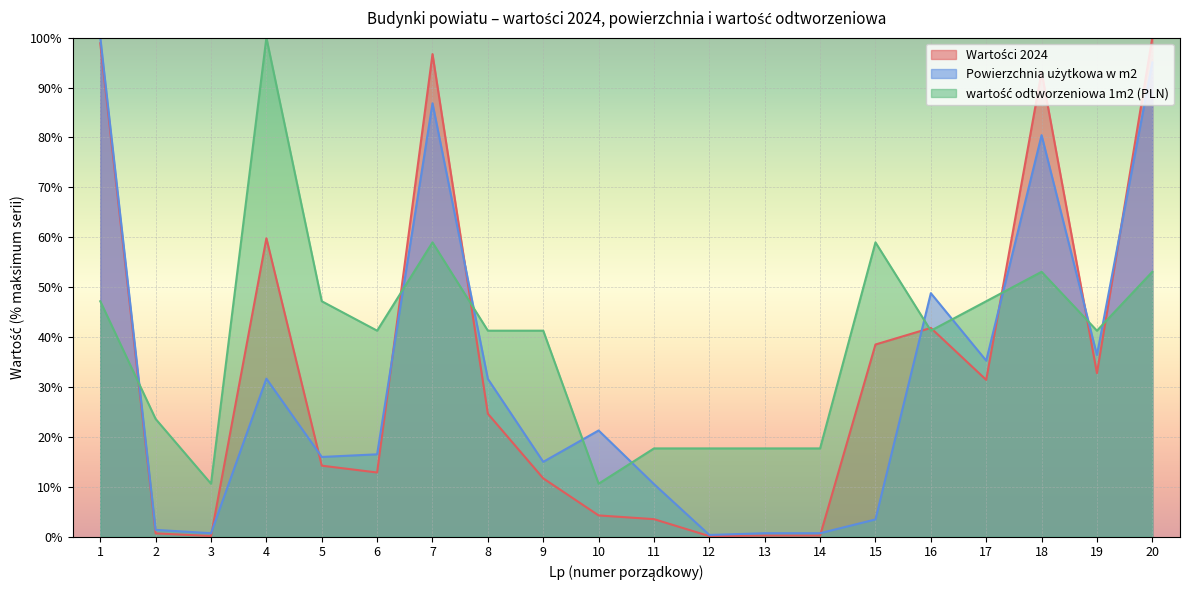

The value of Powierzchnia użytkowa w m2 at 1 is 100.0. True or false?

True